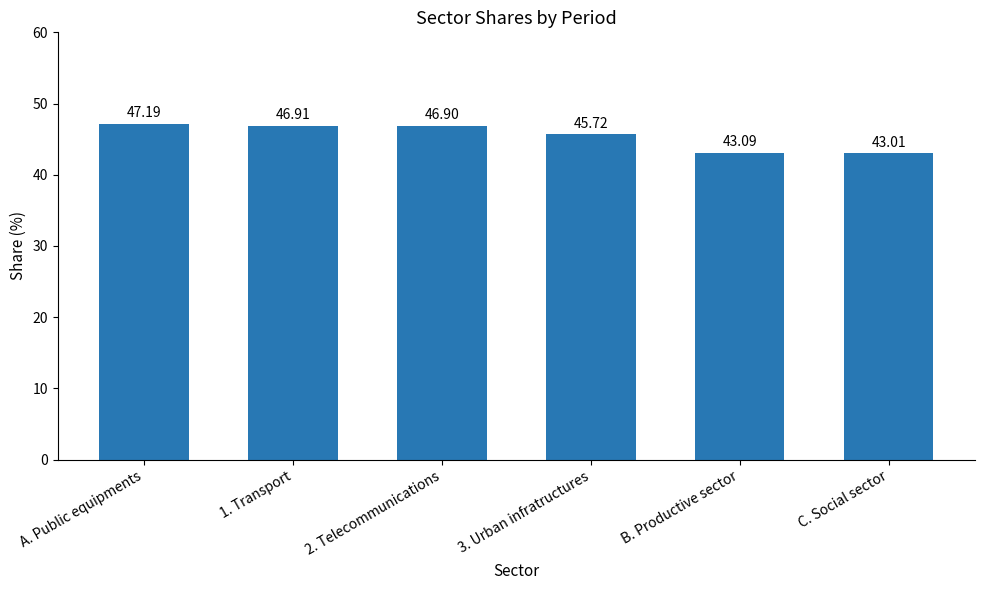

How many values are below 46?

3